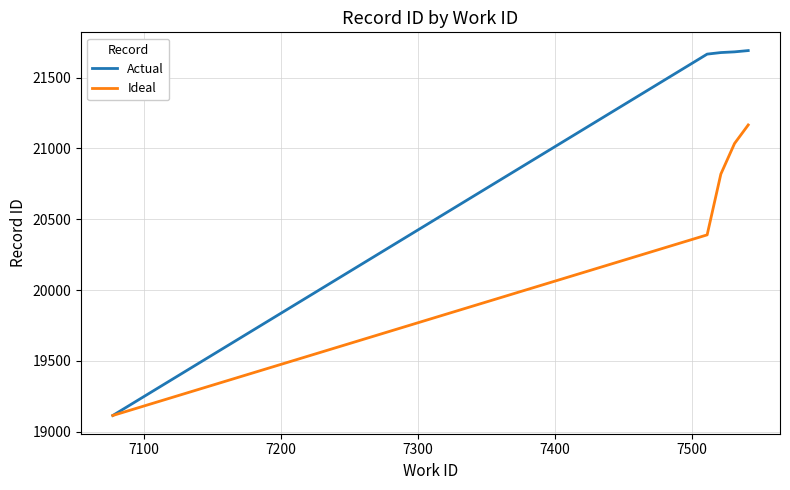

What is the maximum value for Ideal?

21166